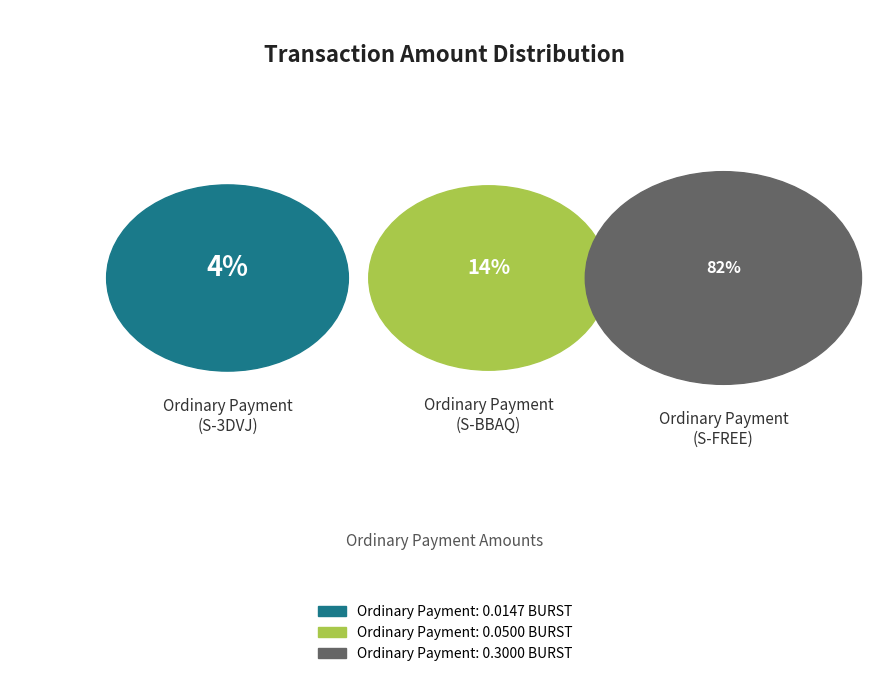

What portion of the pie excludes Ordinary Payment
(S-FREE)?

17.7%